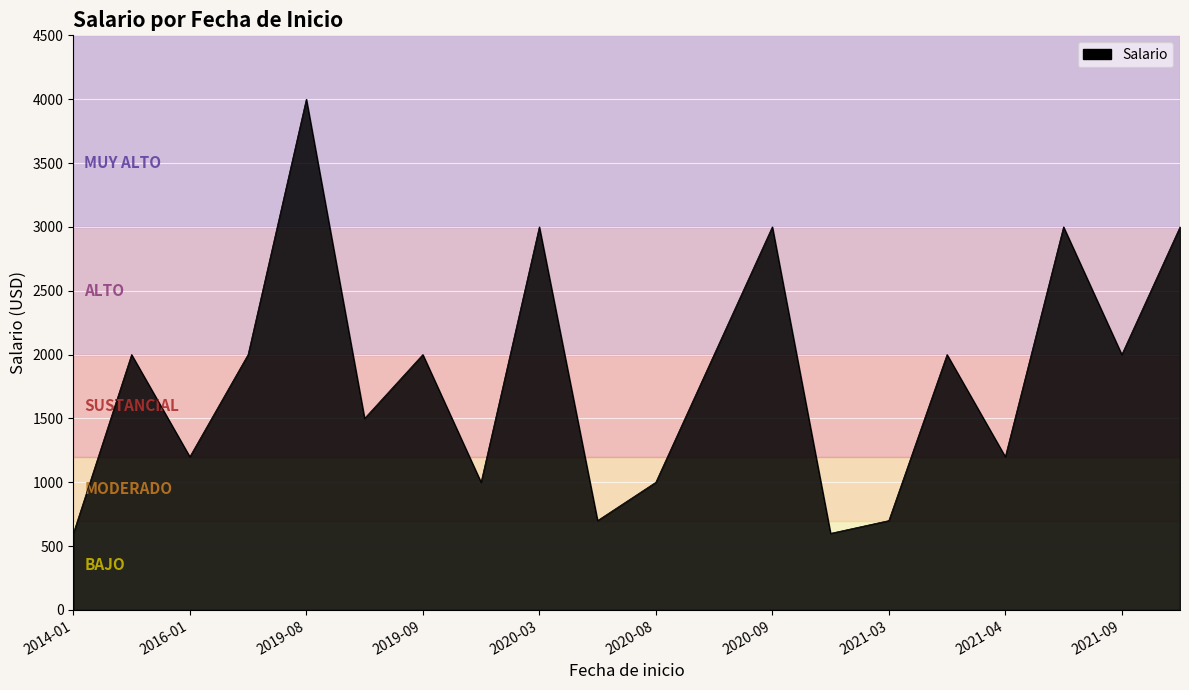

What is the difference between the maximum and minimum values?

3400